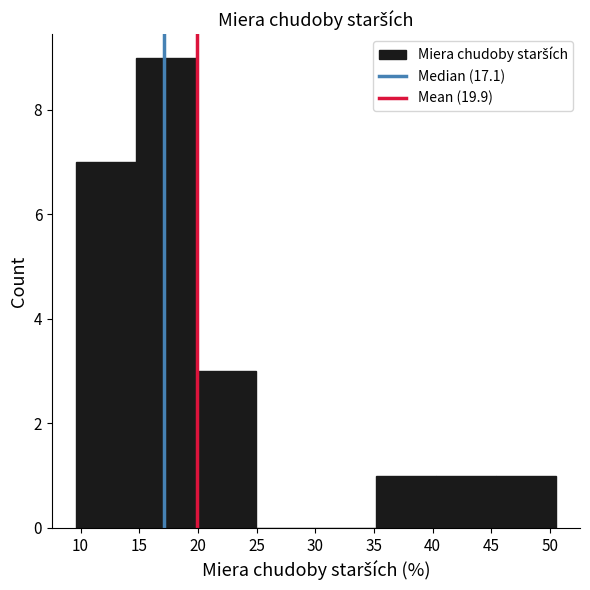

What is the height of the bar covering 20.0 to 25.0 on the x-axis? Neither the bar edges nor the heights are printed on the chart, so give them approximately, as read against the axes.

3